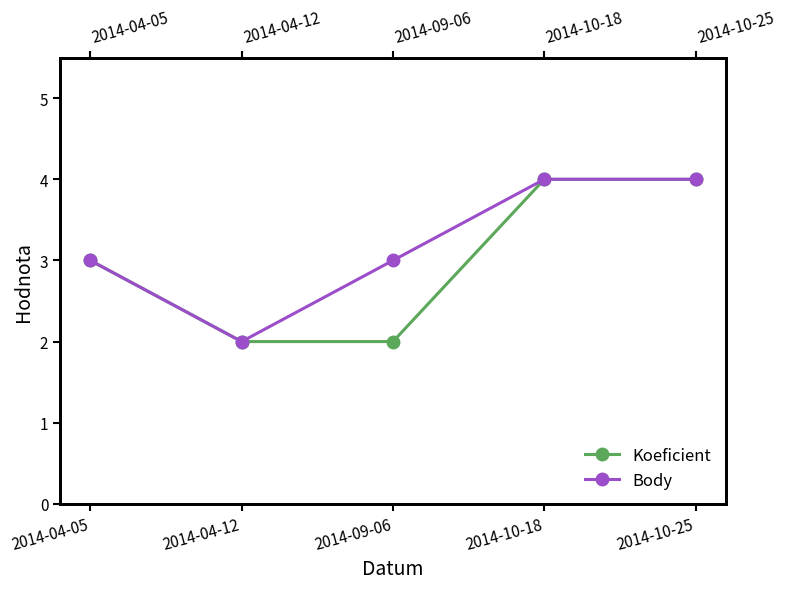

True or false: Koeficient has more than 1 points higher than both neighbors.

False